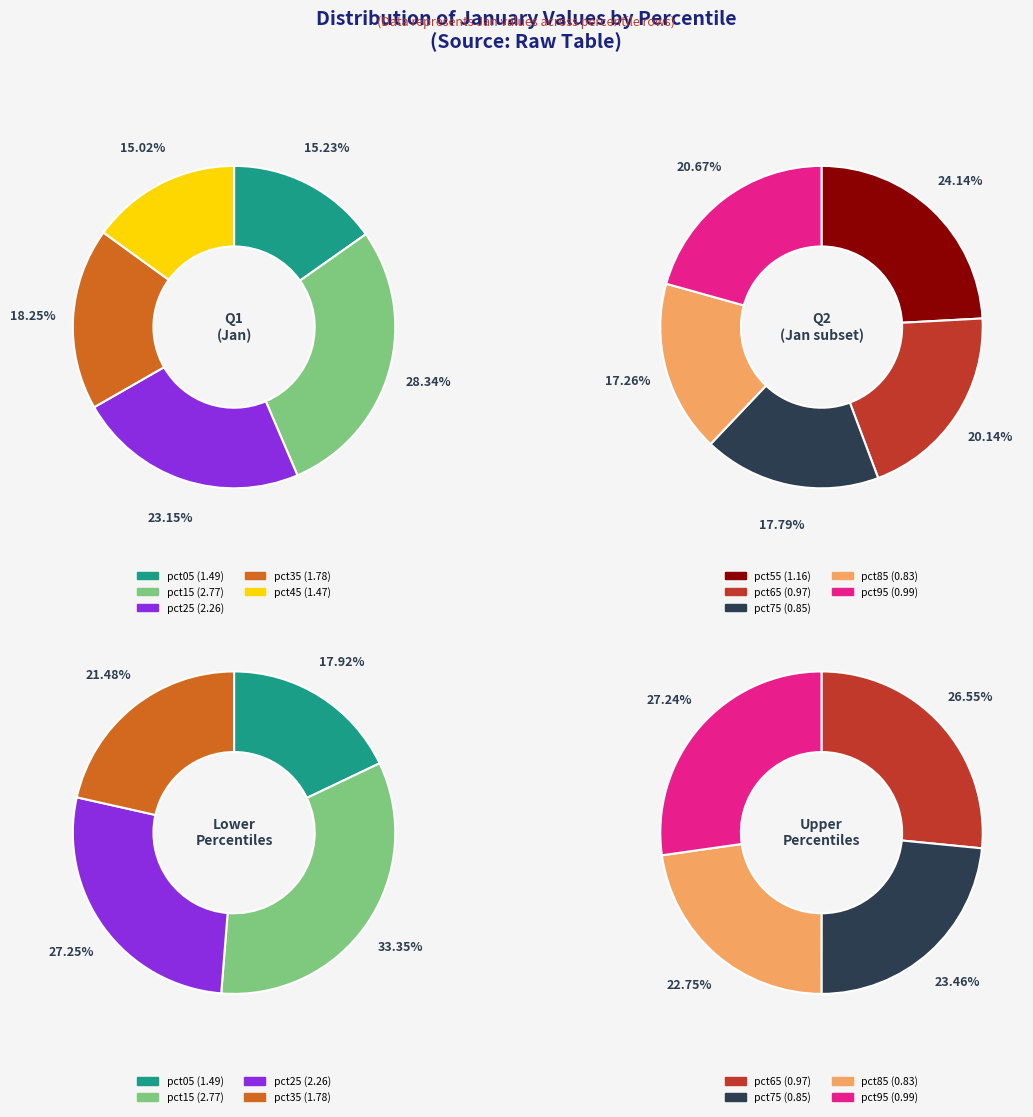

The pct25 slice represents 29% of the pie. True or false?

False